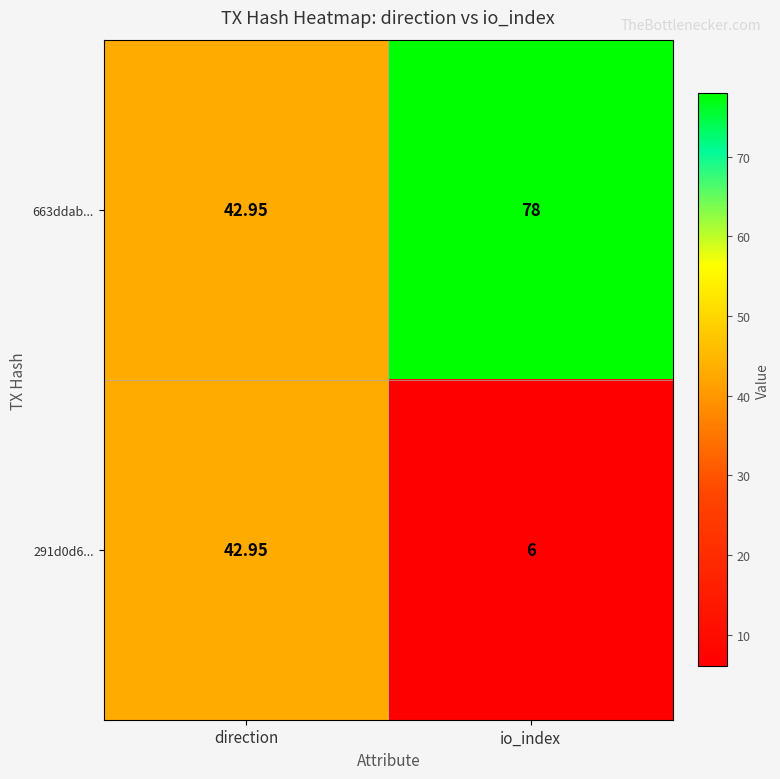

Which label corresponds to the smallest value in the chart?

io_index